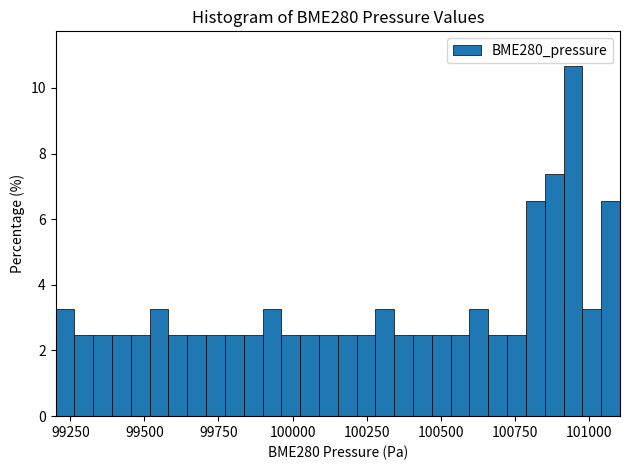

Around what value on the x-axis is the tallest bar? Give the approximate position of its centre, as read against the axis.

100950